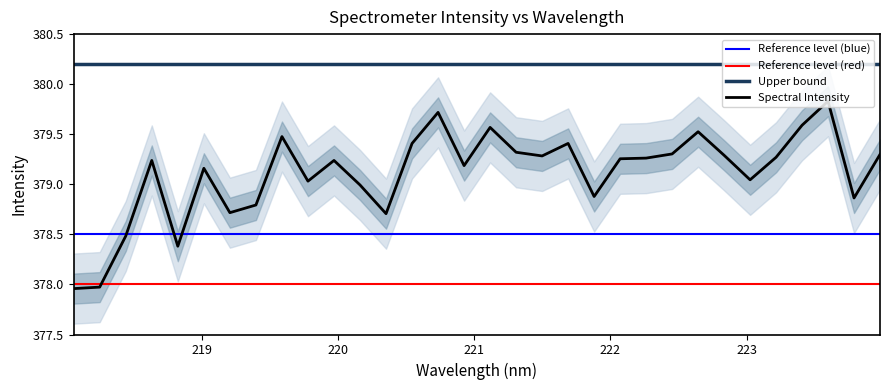

What is the maximum value shown in the chart?

379.8